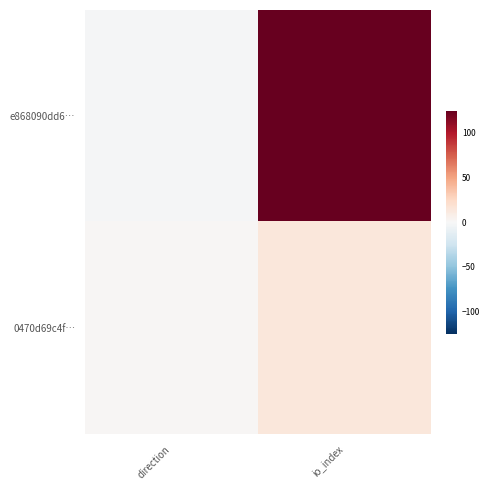

Reading left to right, what are all the values shown in this chart?

e868090dd6…: direction=-1	io_index=125
0470d69c4f…: direction=1	io_index=14